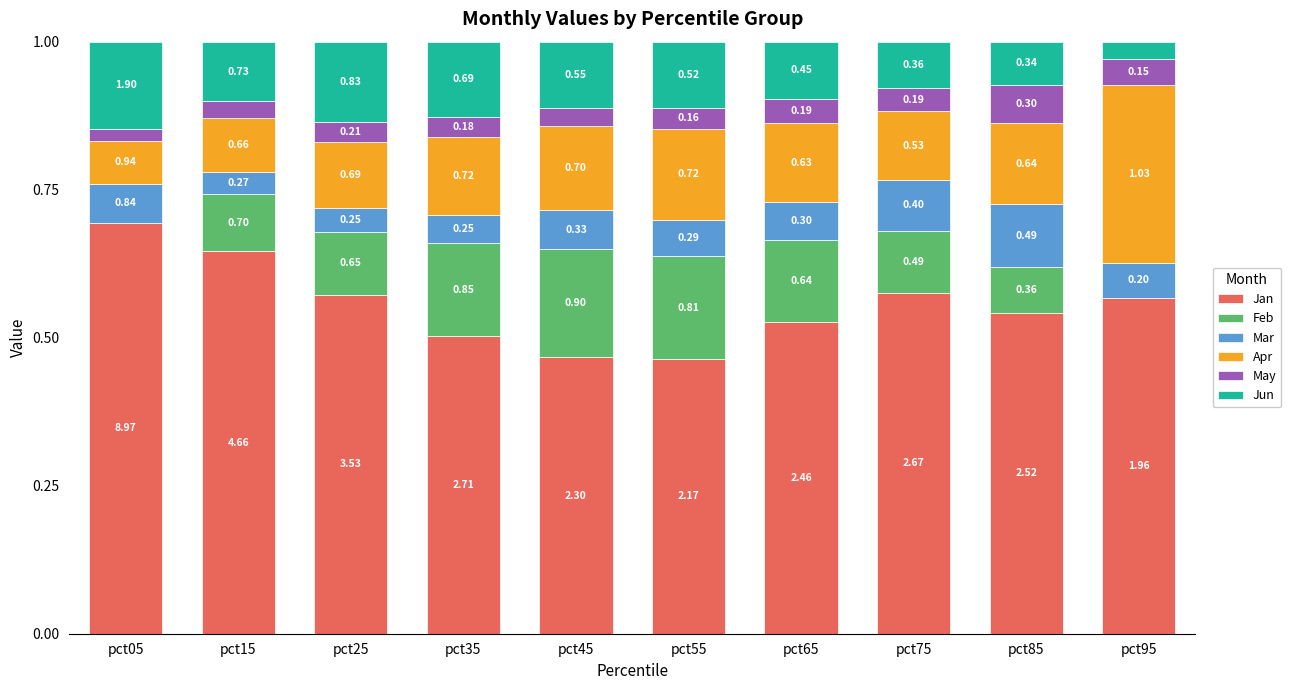

What is the sum of all Jan values?

5.6